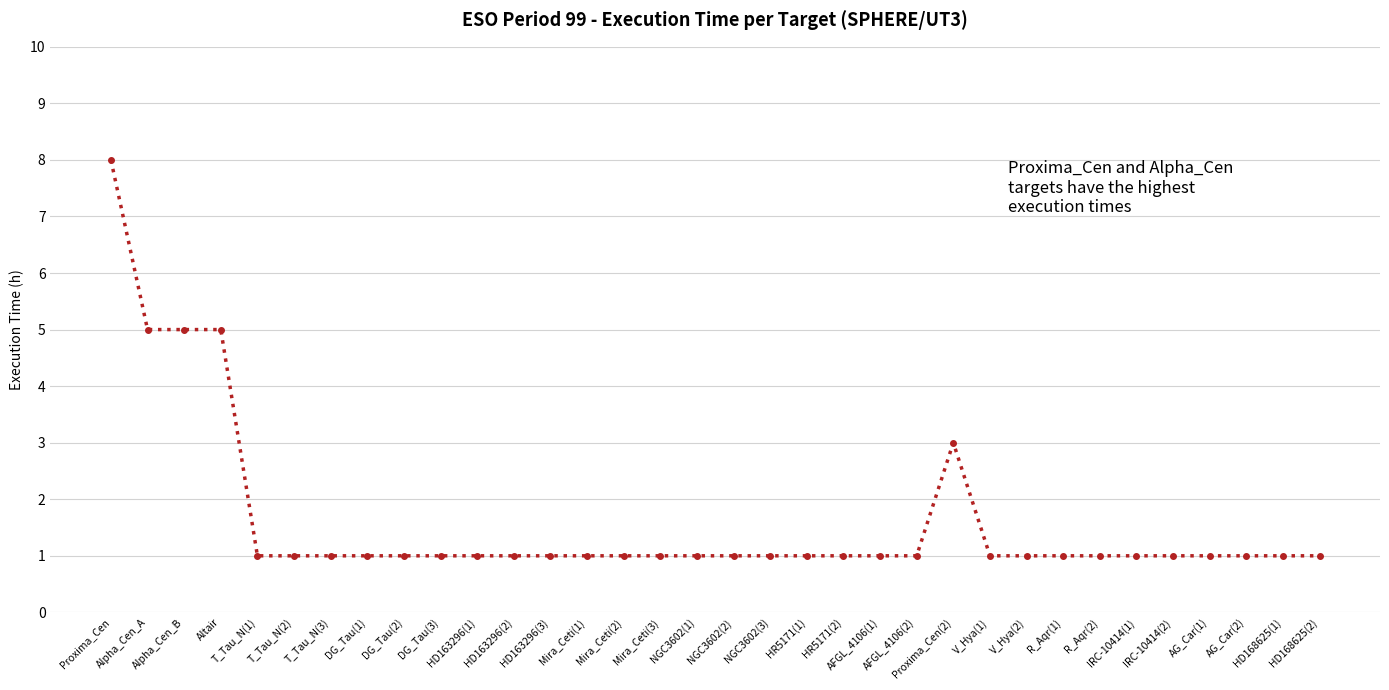

Reading left to right, transcribe all the data shown in this chart.

8	5	5	5	1	1	1	1	1	1	1	1	1	1	1	1	1	1	1	1	1	1	1	3	1	1	1	1	1	1	1	1	1	1